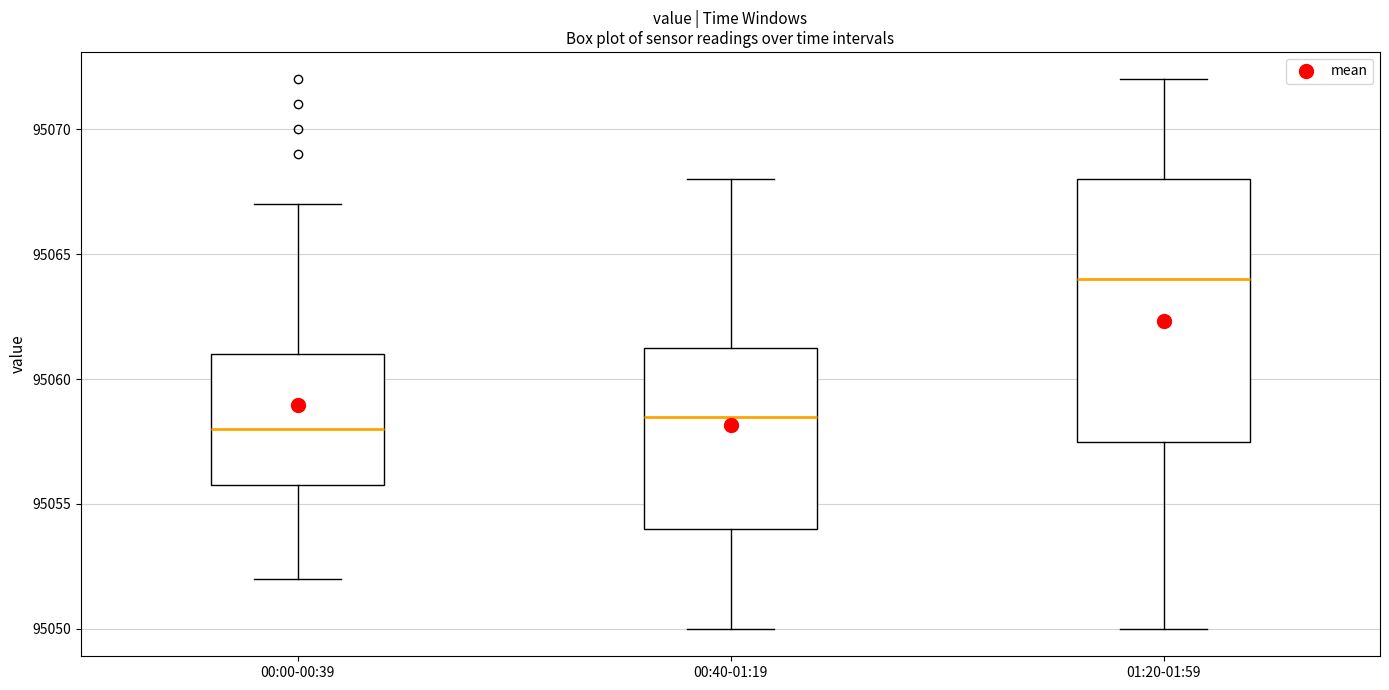

Which box is the tallest, from its lower edge to its upper edge?

01:20-01:59